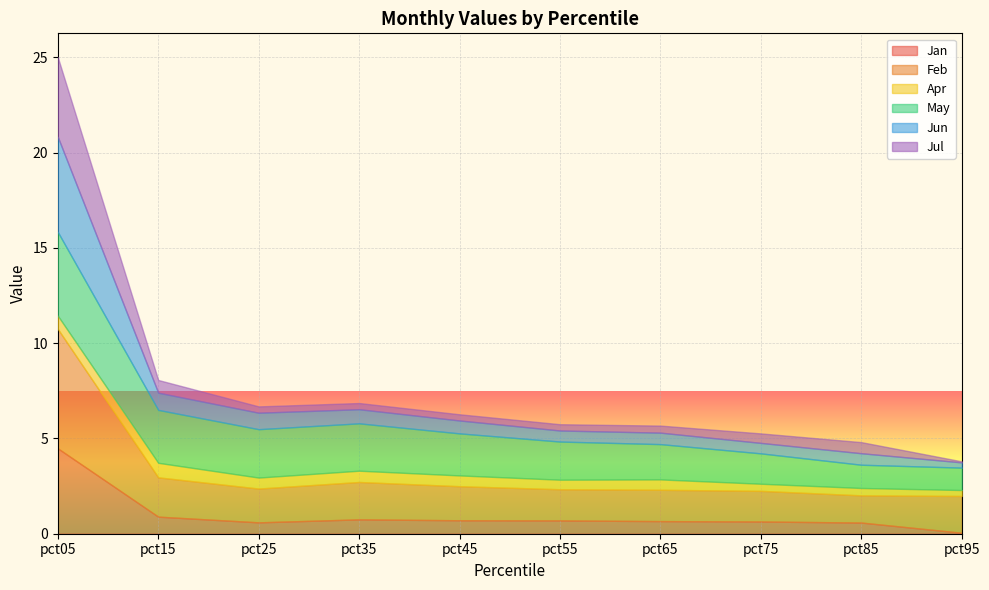

How many intersections are there between Jul and Apr?

3